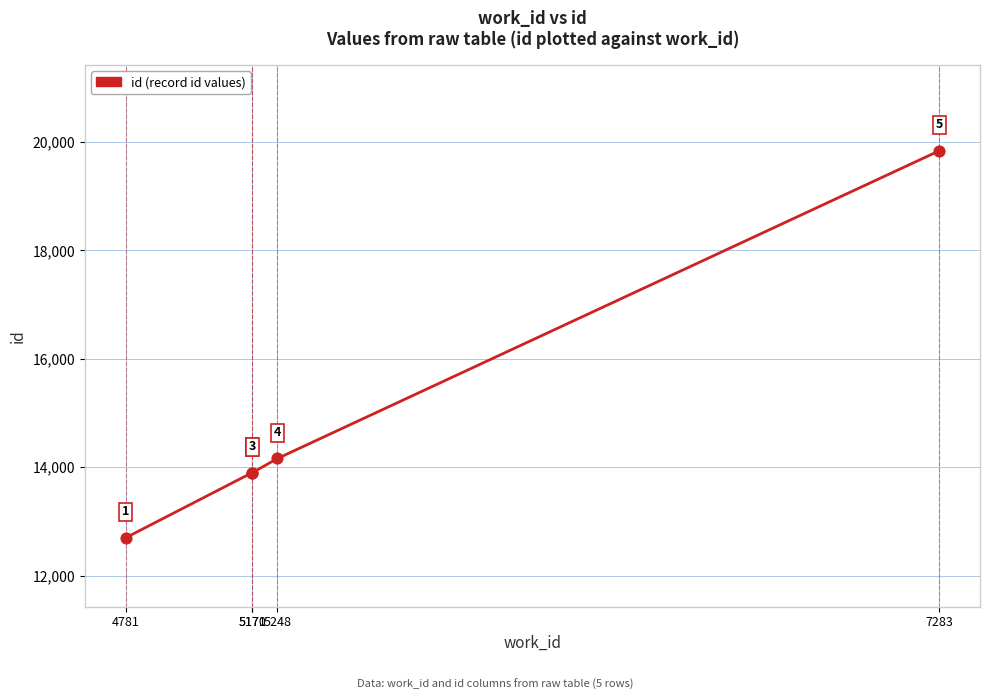

Approximately how many times larger is the value at 5171 compared to 5248?

1.0